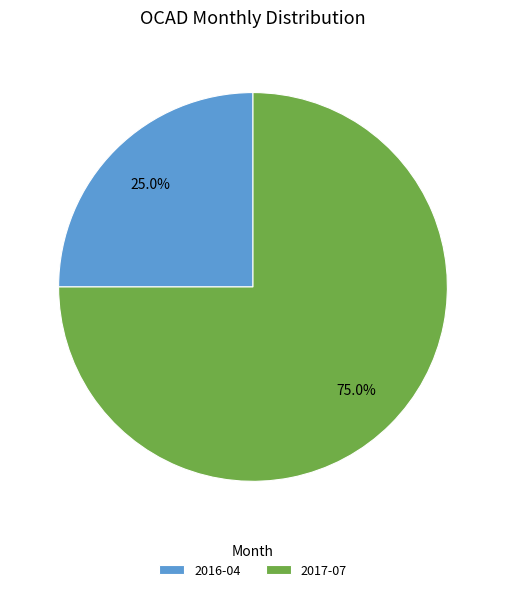

Rank the categories by value from lowest to highest.

2016-04, 2017-07